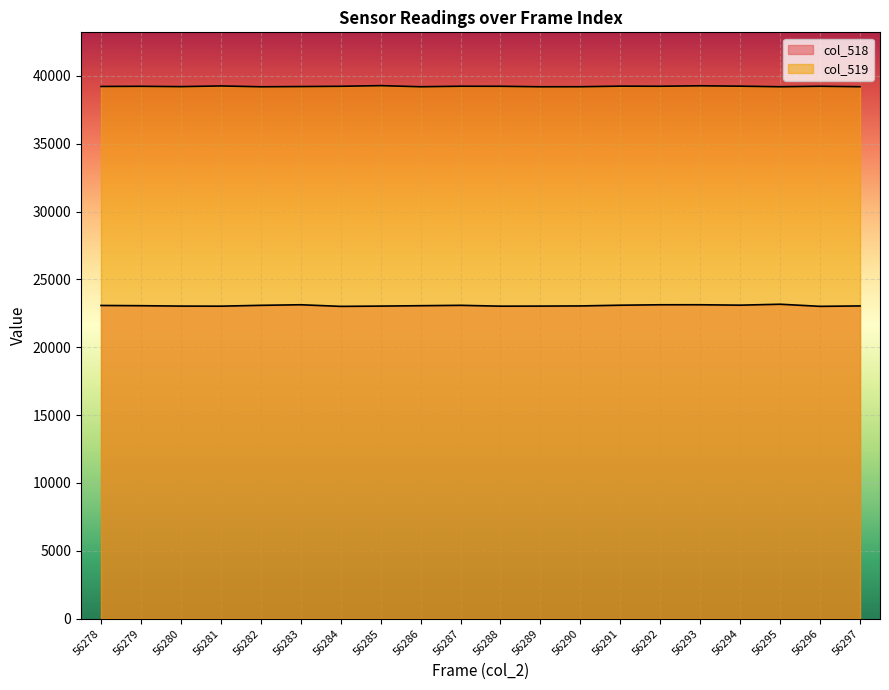

What is the sum of all col_519 values?

784547